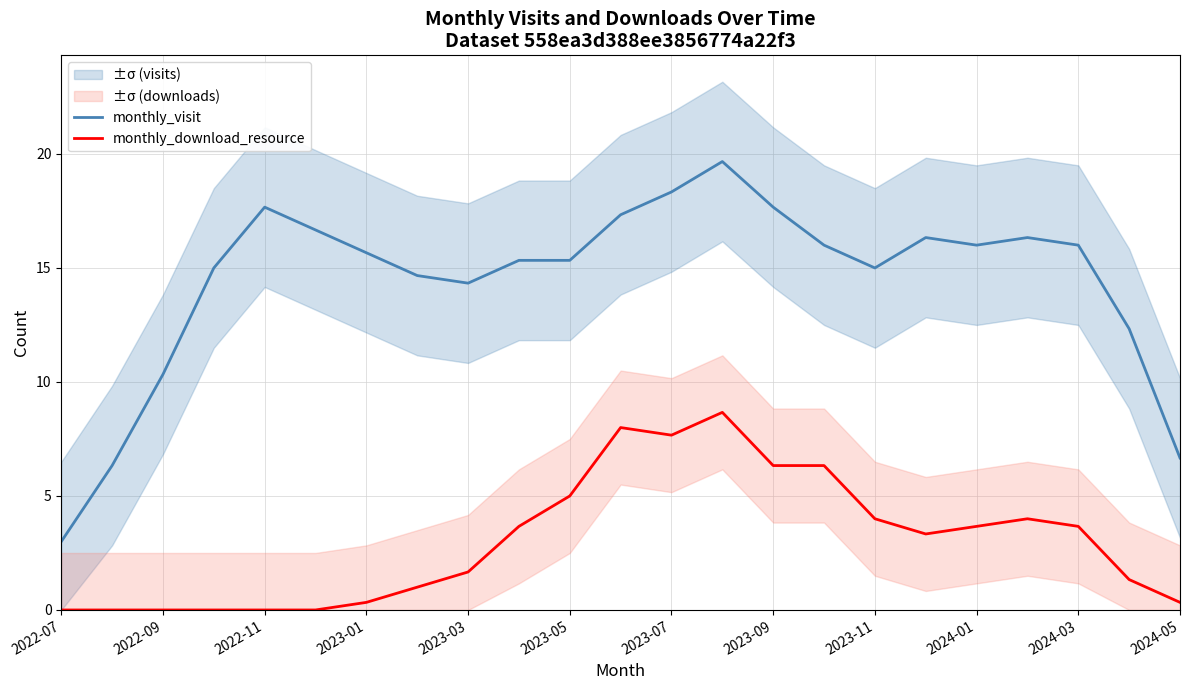

Is it true that monthly_download_resource equals -4.0 at 2022-07?

False